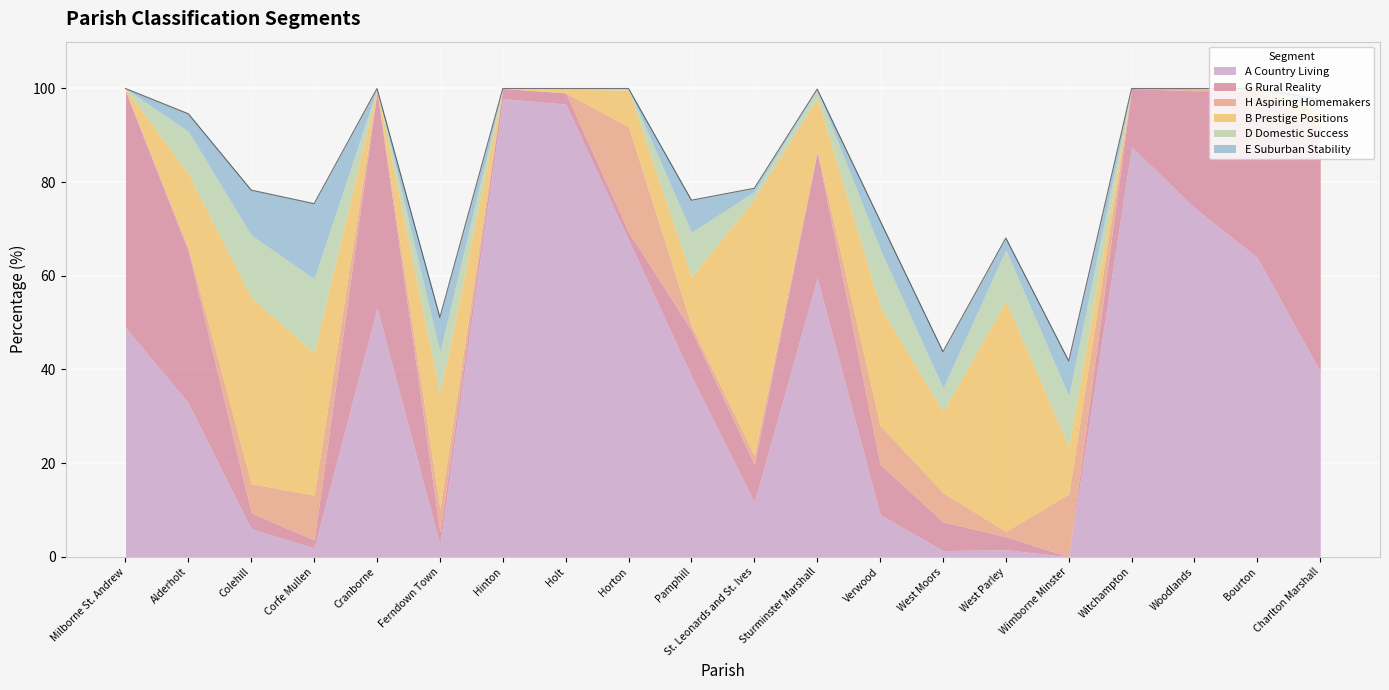

What are all the series names shown in the legend?

A Country Living, G Rural Reality, H Aspiring Homemakers, B Prestige Positions, D Domestic Success, E Suburban Stability